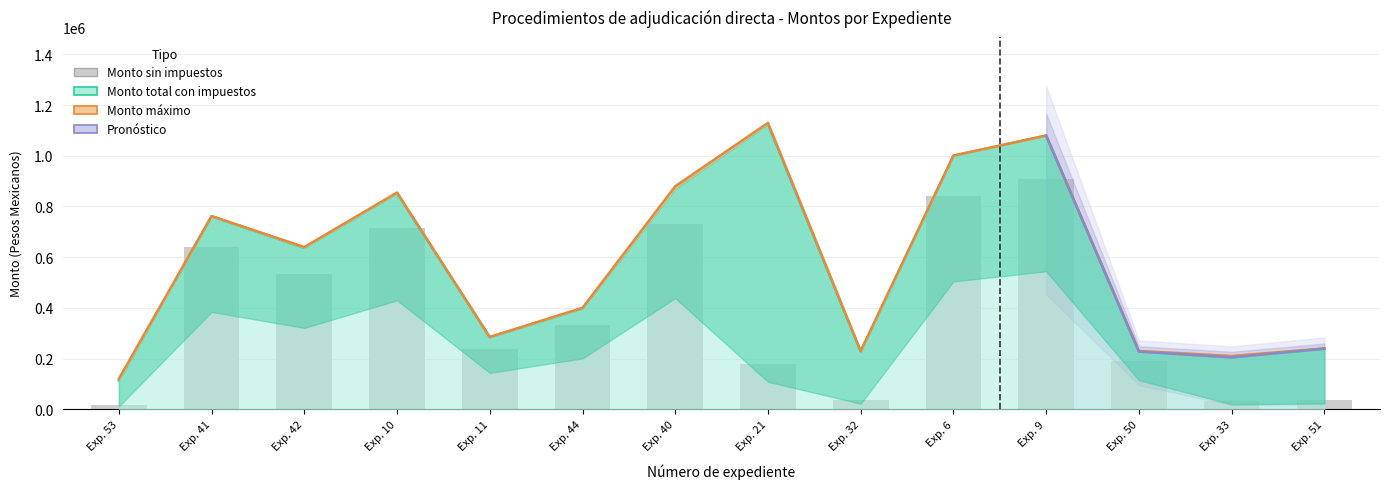

What is the difference between the second highest and minimum values in the Monto total con impuestos series?

966279.5